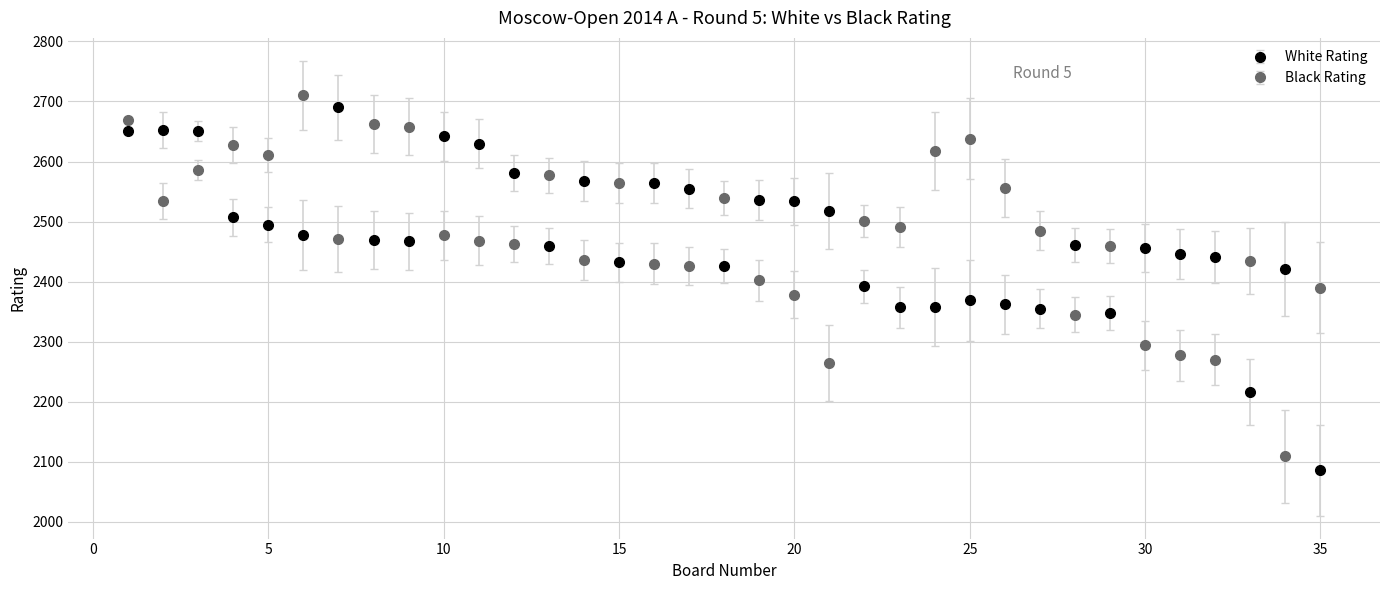

What are all the series names shown in the legend?

White Rating, Black Rating